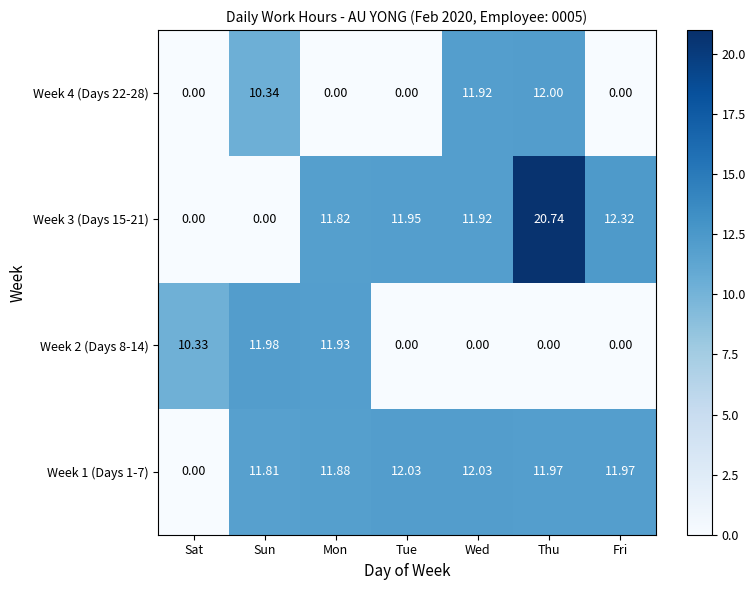

Between Sat and Sun, which series saw the biggest shift?

Week 1 (Days 1-7)